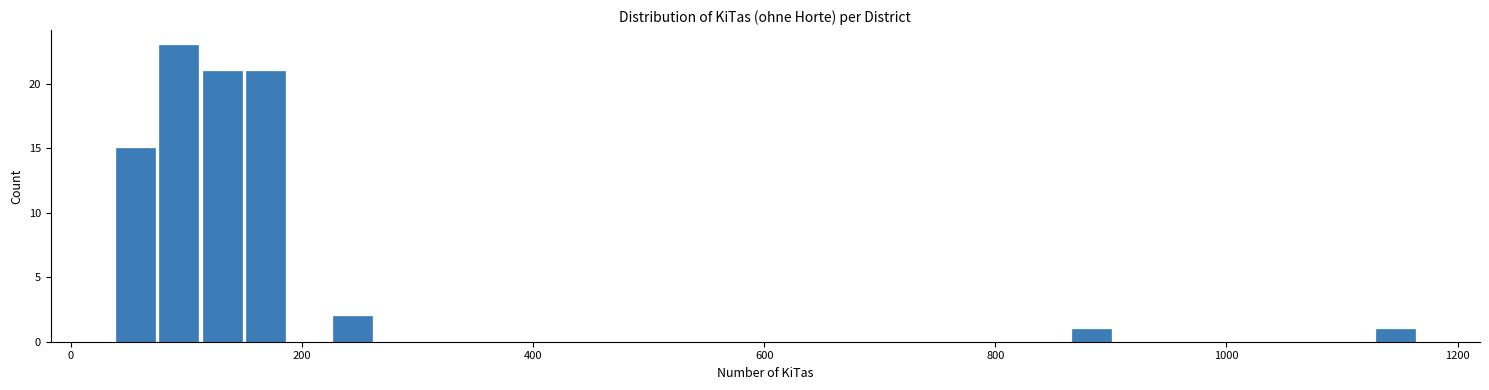

Around what value on the x-axis is the tallest bar? Give the approximate position of its centre, as read against the axis.

100